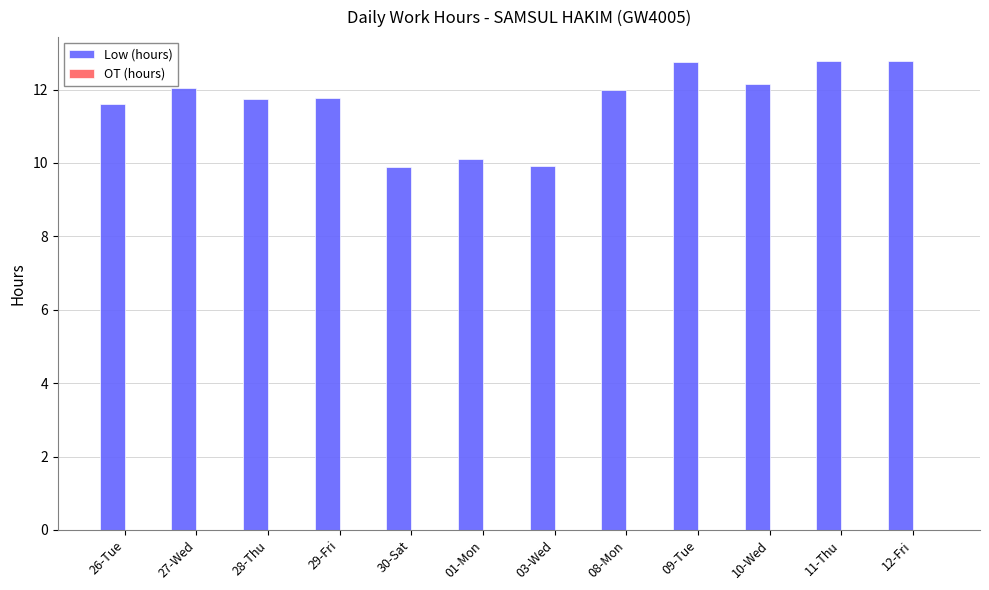

What is the greatest value displayed?

12.8